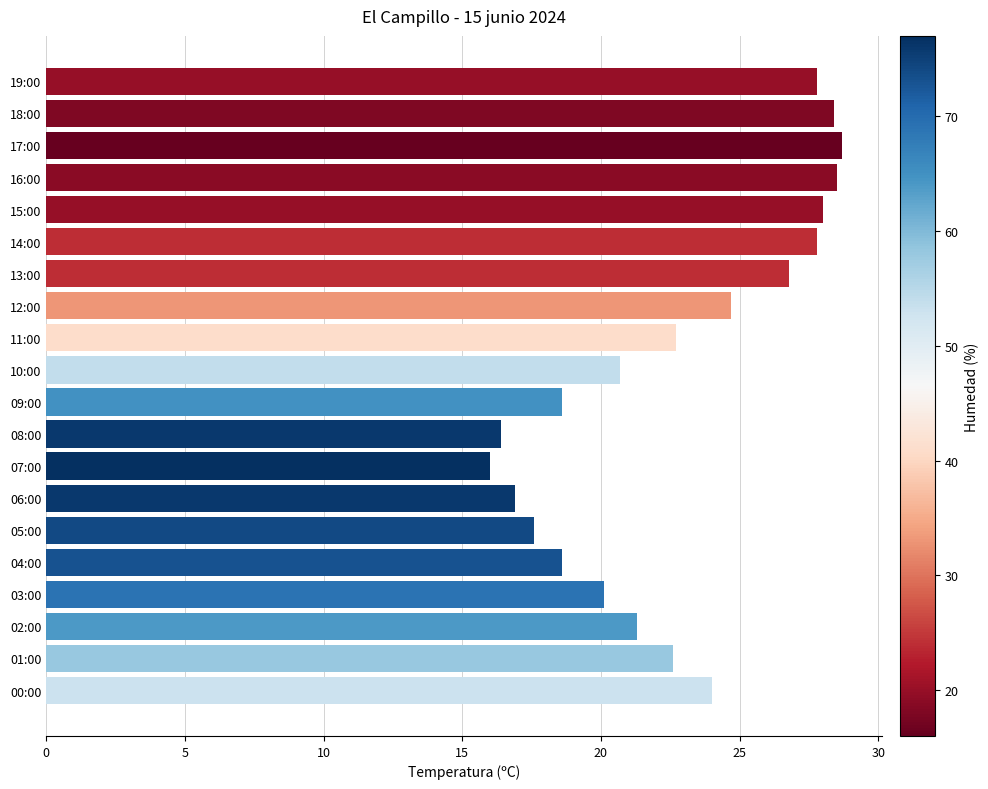

Are the bars grouped side by side (vs. stacked)?

No